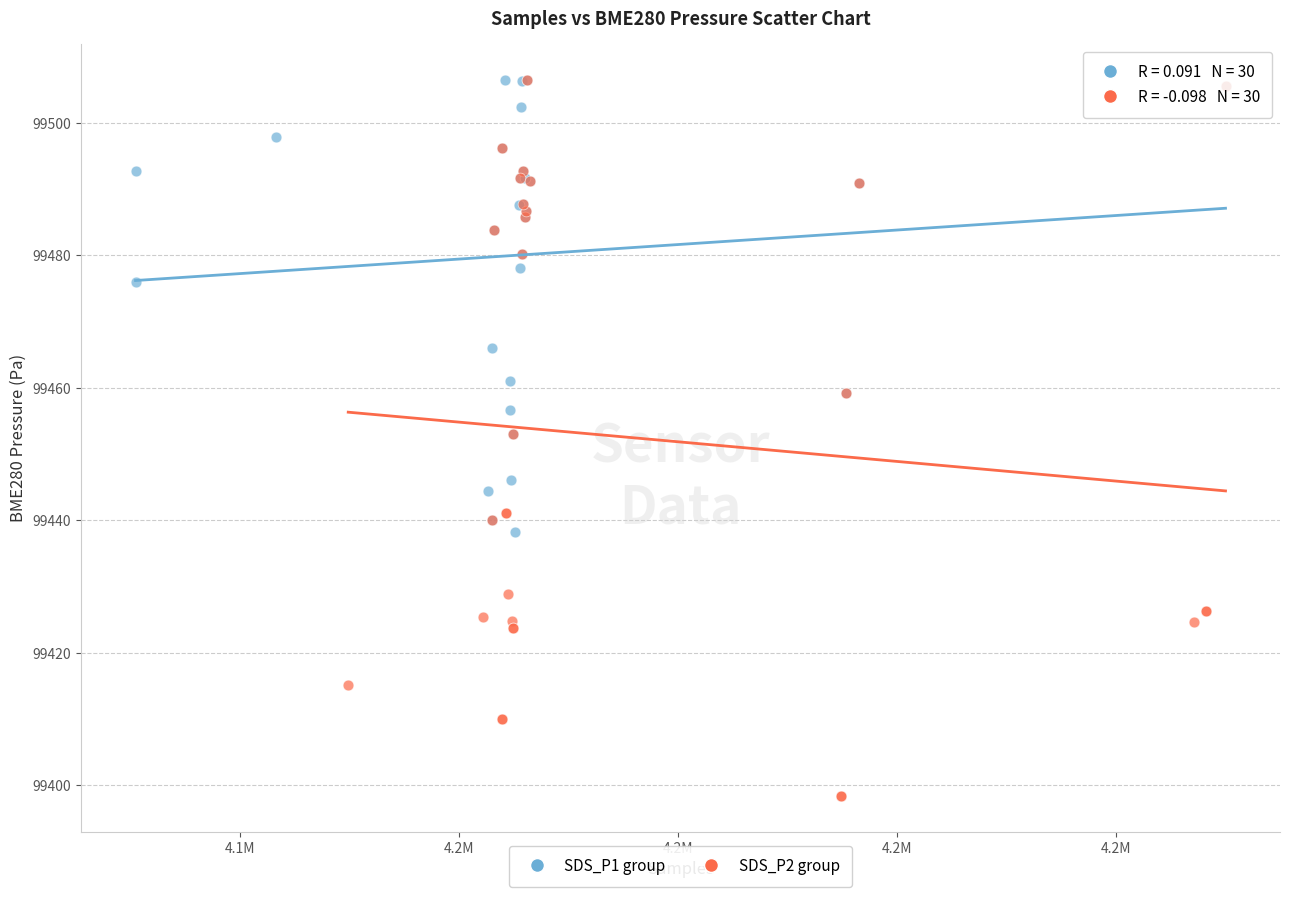

Which series reaches the minimum Y coordinate?

SDS_P2 group